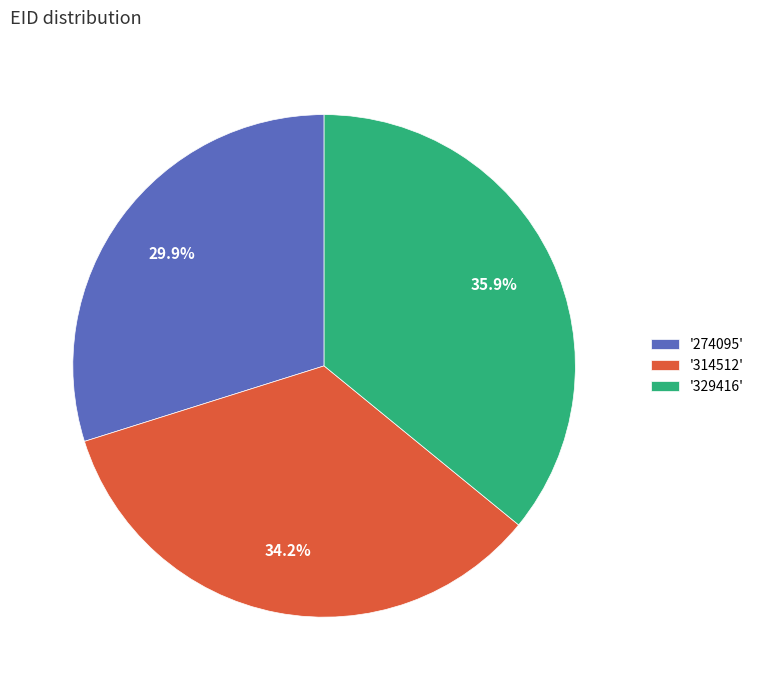

Which has a higher value, '329416' or '314512'?

'329416'